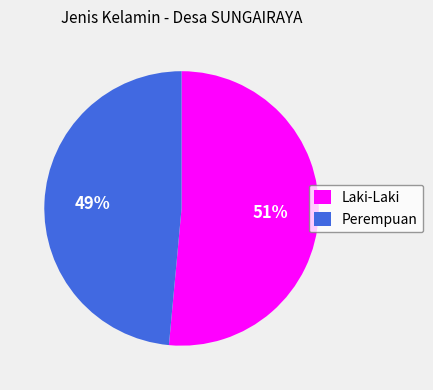

Do Laki-Laki and Perempuan together represent more than half of the pie?

Yes